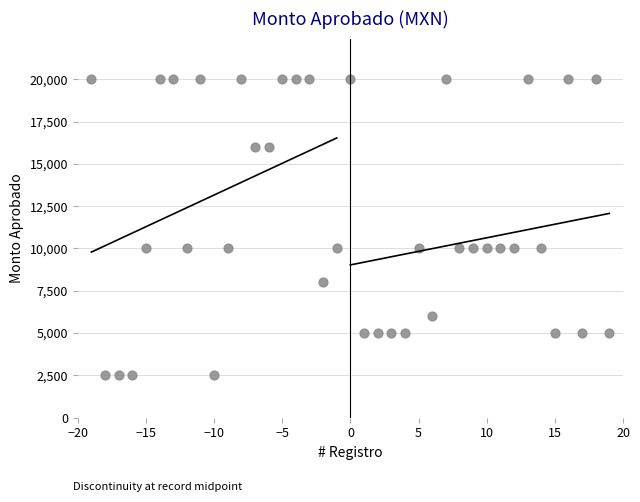

What is the range of Y values (max minus min)?

17500